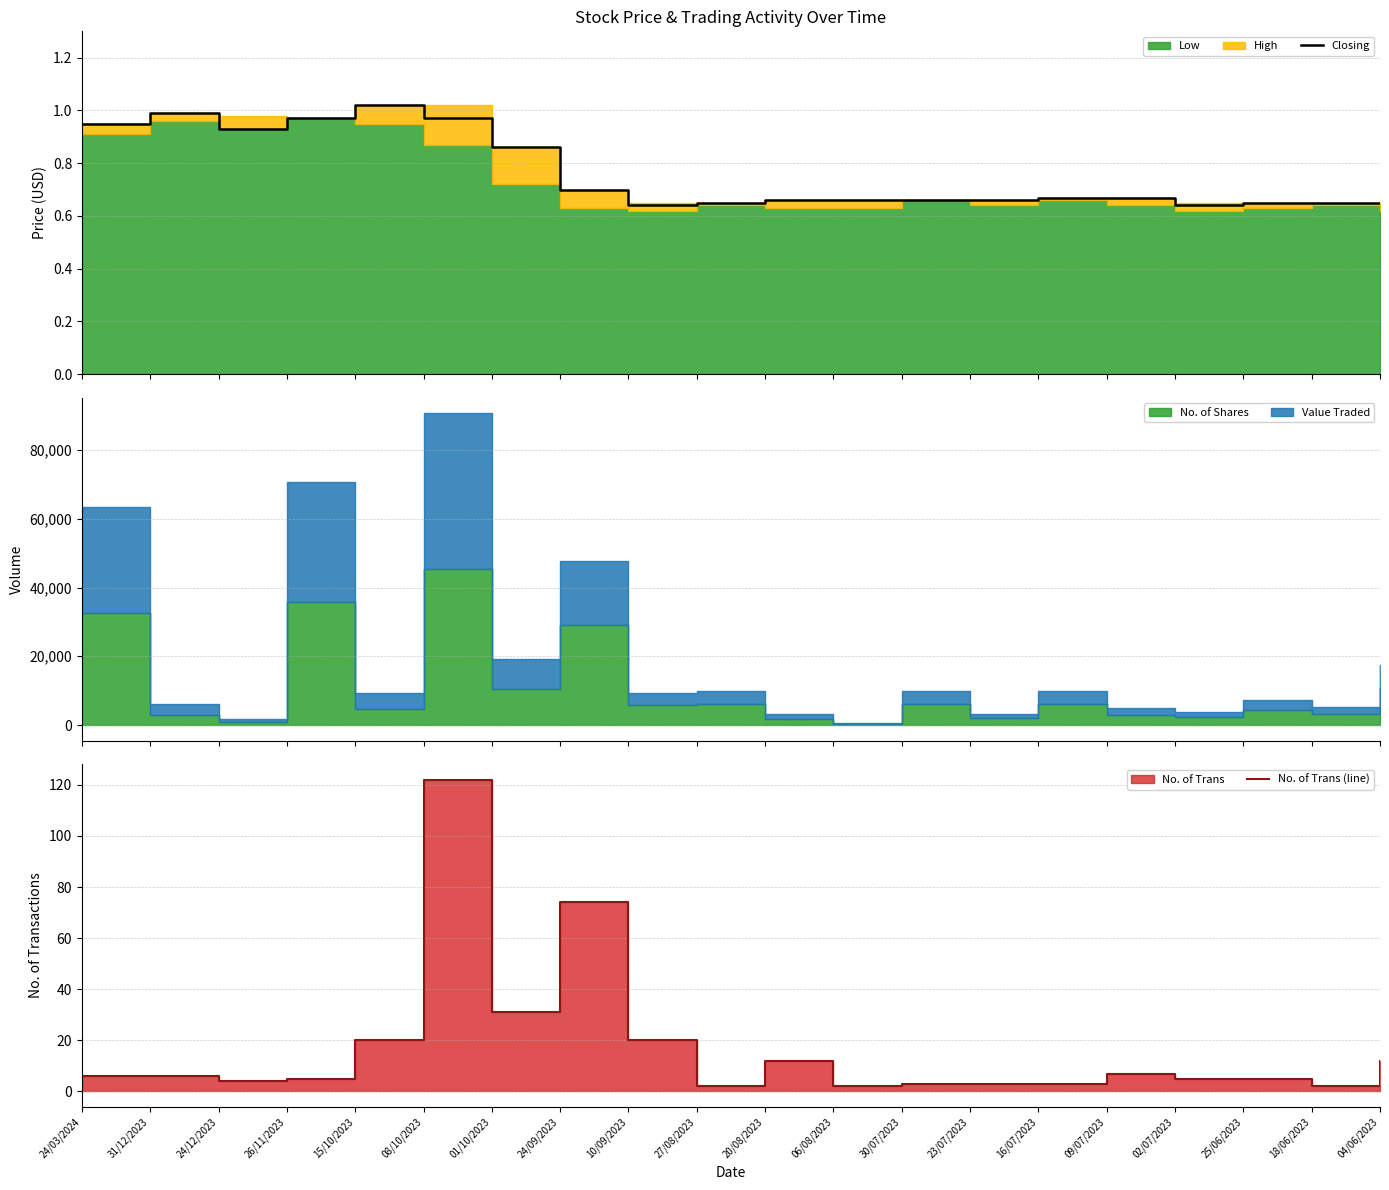

What is the sum of the No. of Trans (line) values at 26/11/2023 and 15/10/2023?

25.0